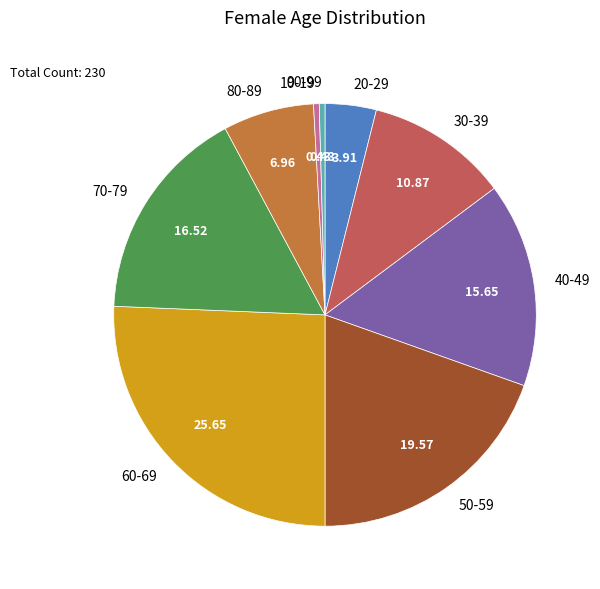

Approximately how many times larger is the value at 60-69 compared to 70-79?

1.6